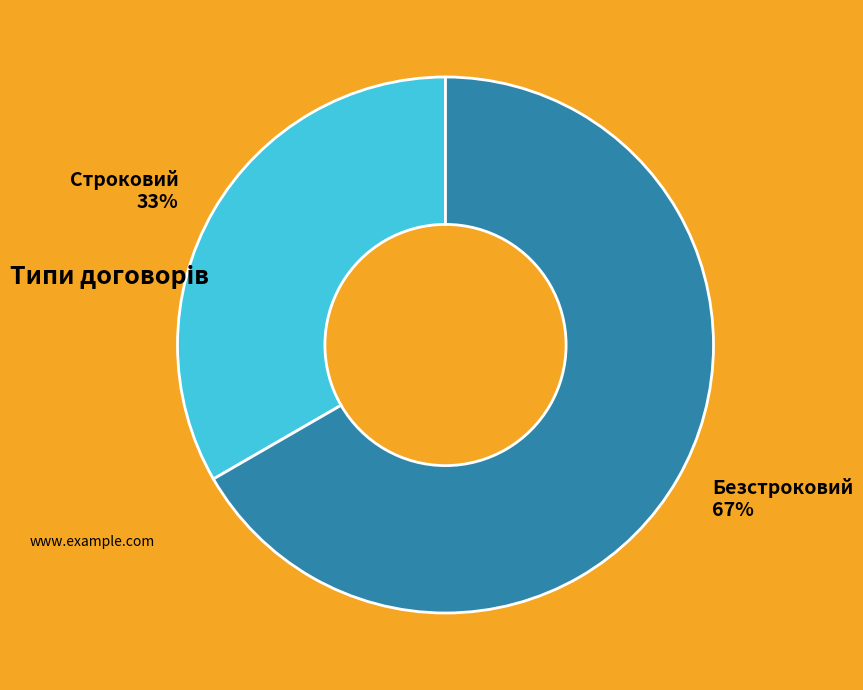

Is Безстроковий the majority of the pie?

Yes